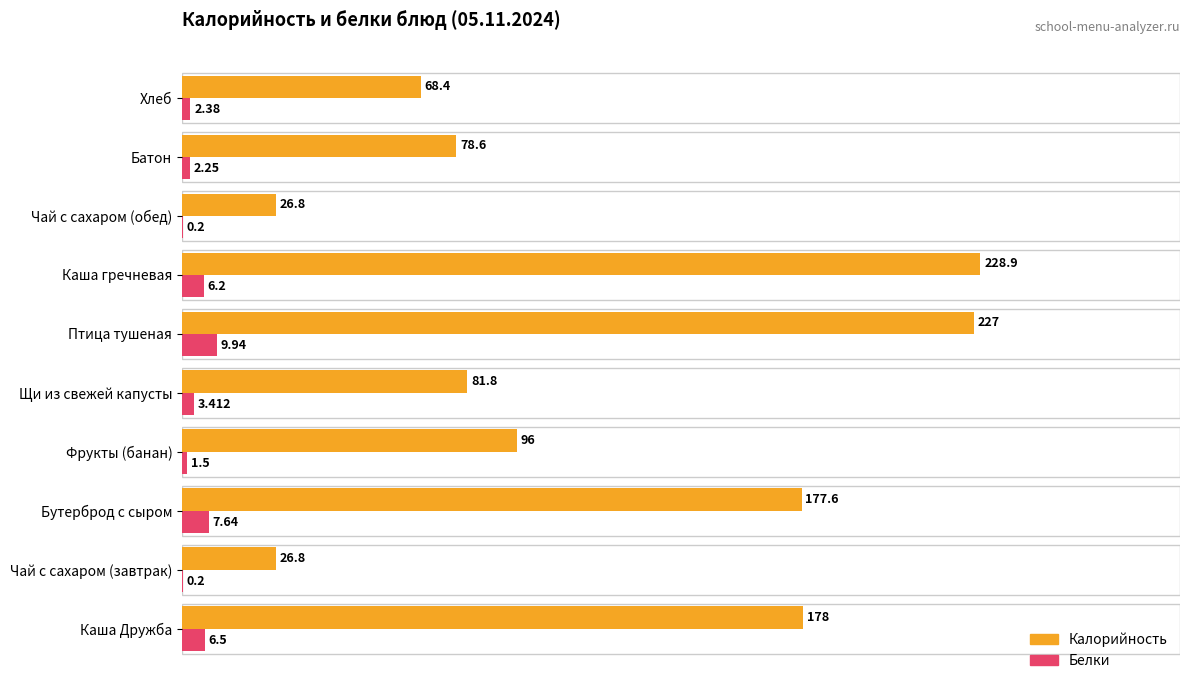

What are all the series names shown in the legend?

Калорийность, Белки